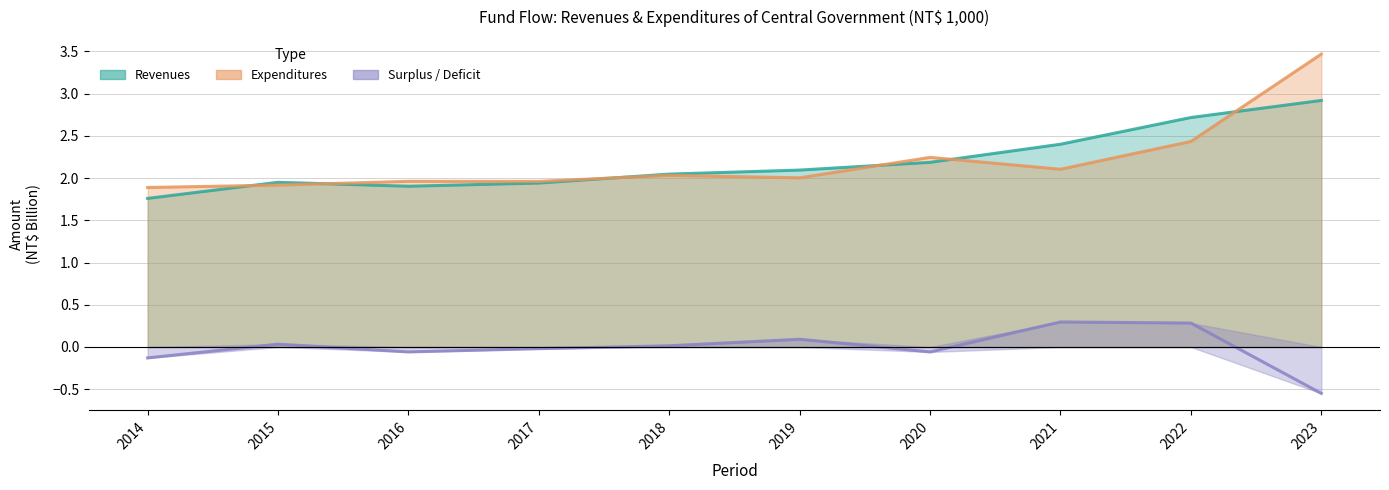

What is the sum of the Expenditures values at 2020 and 2017?

4.2